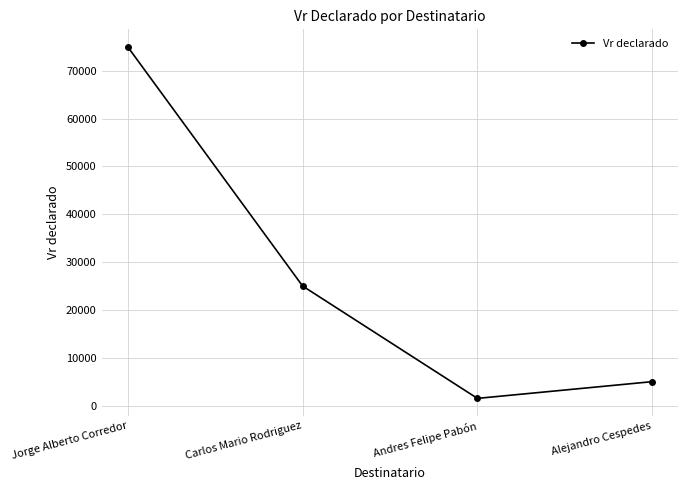

How many data points does each series have?

4